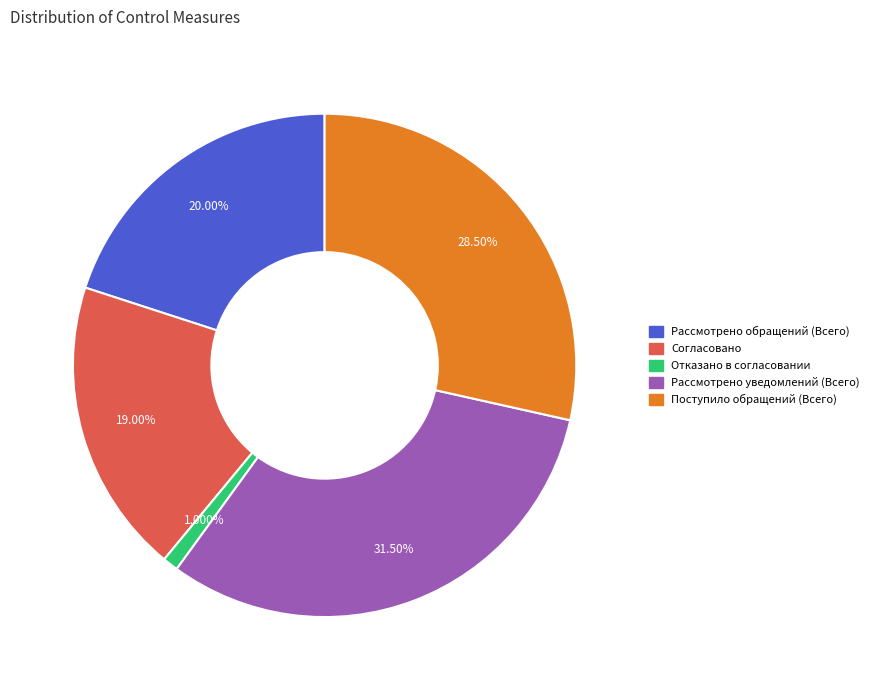

Is there any slice that represents more than half of the pie?

No